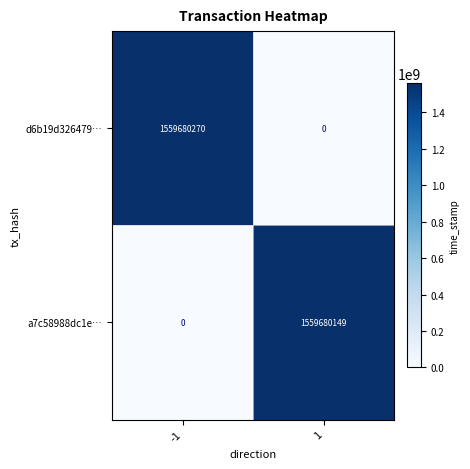

What is the average value of the d6b19d326479… series?

779840135